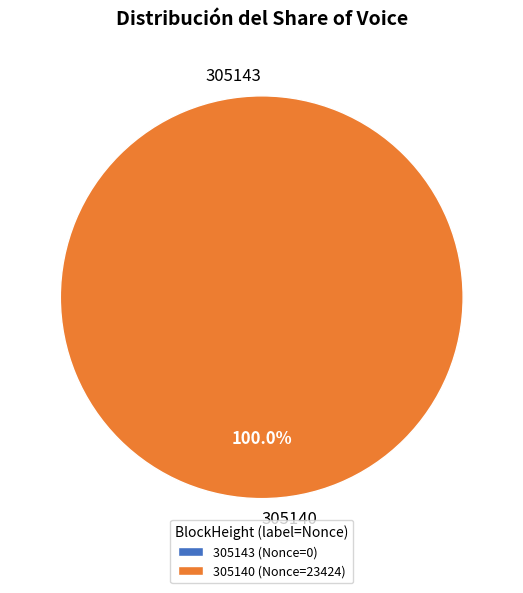

How many slices are in this pie chart?

2